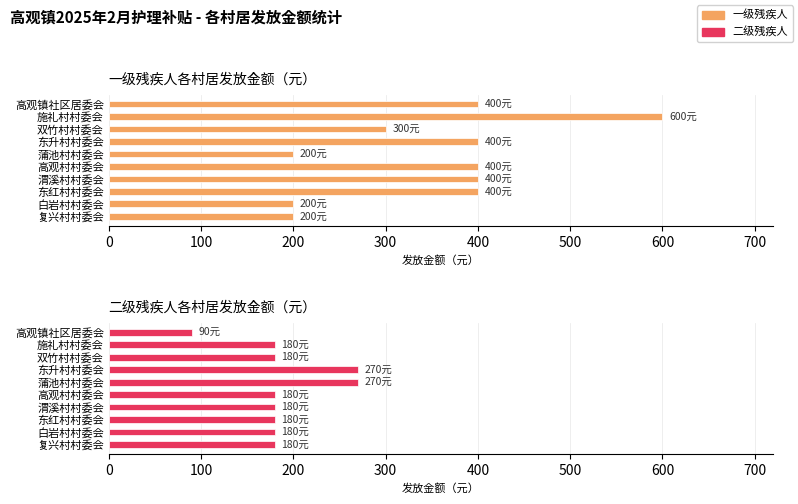

Are the bars horizontal?

Yes